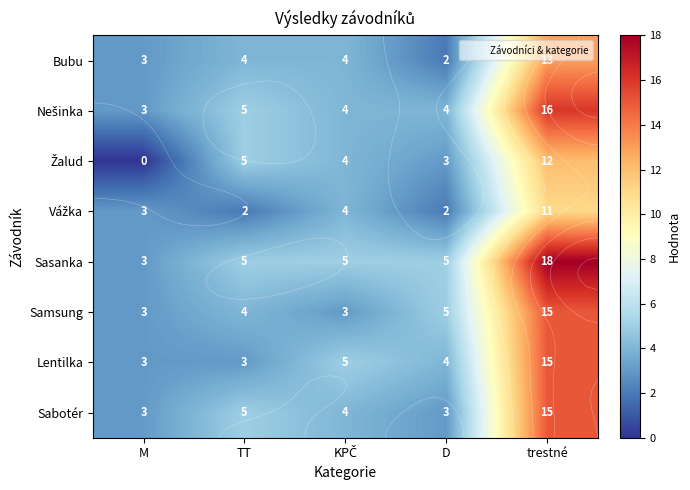

Which has a higher value, M or KPČ?

KPČ